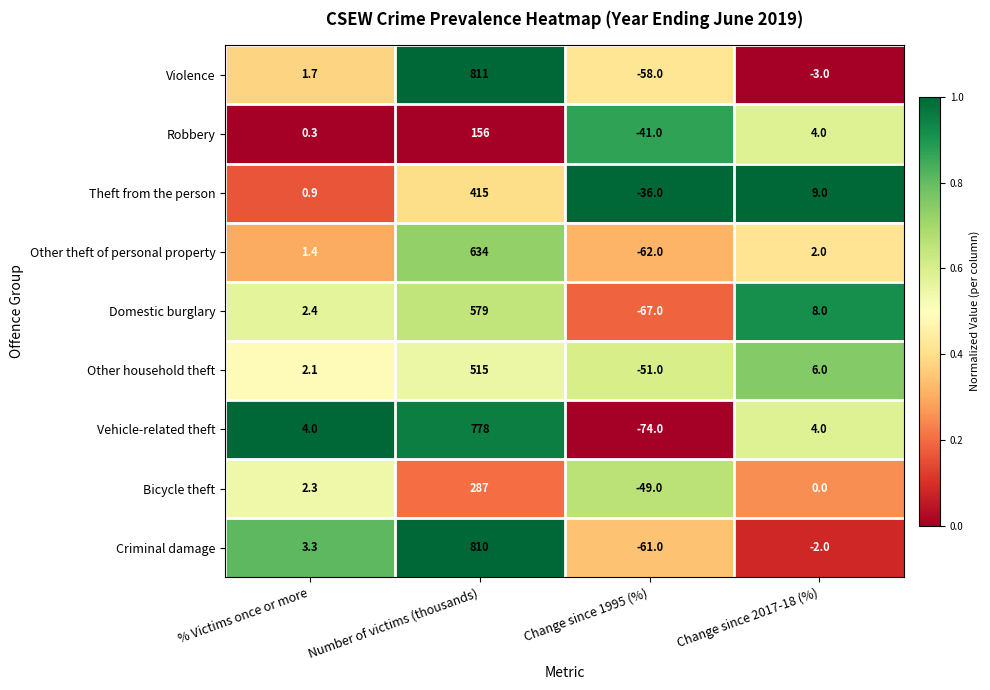

Which series has the largest total across all categories?

Violence